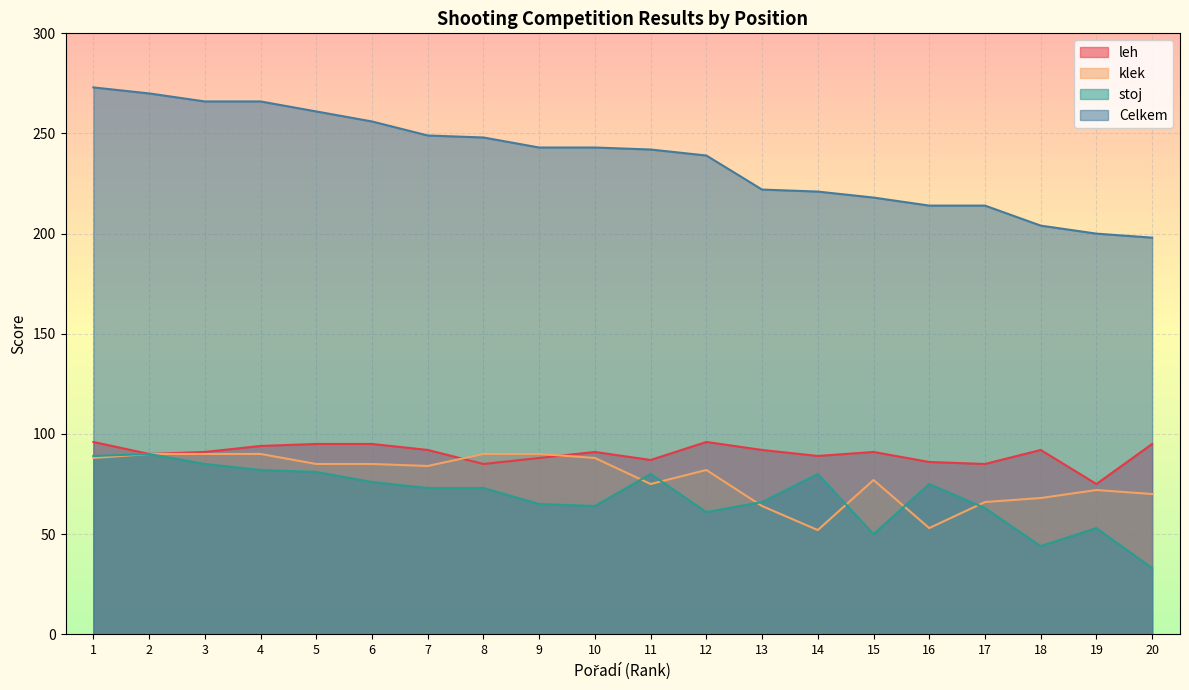

What is the sum of all Celkem values?

4747